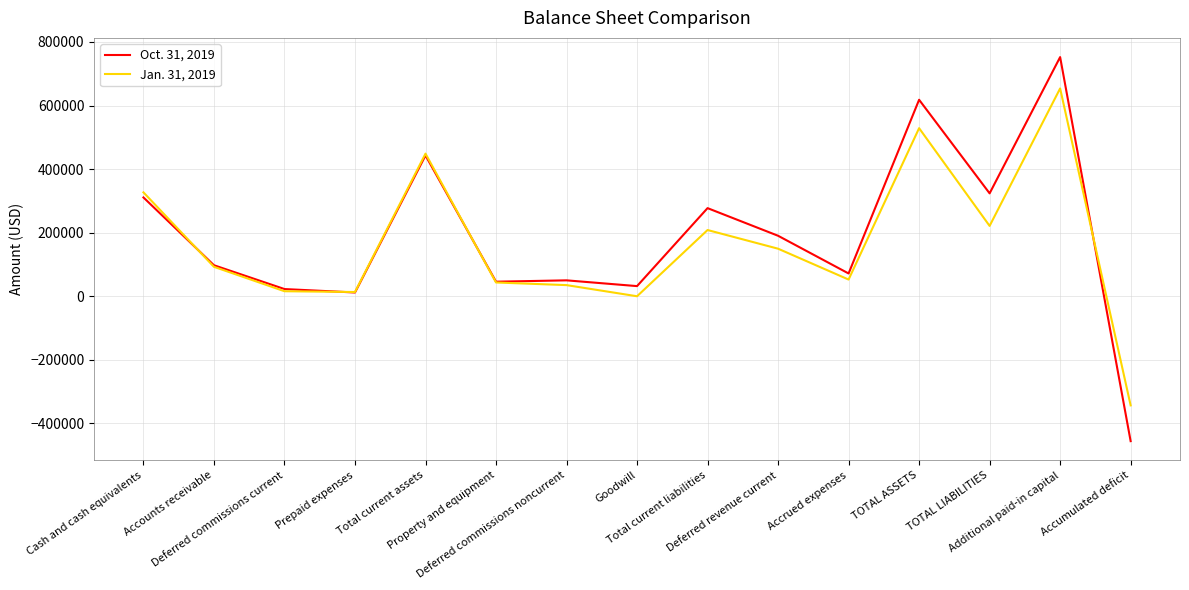

What is the minimum value for Oct. 31, 2019?

-455770